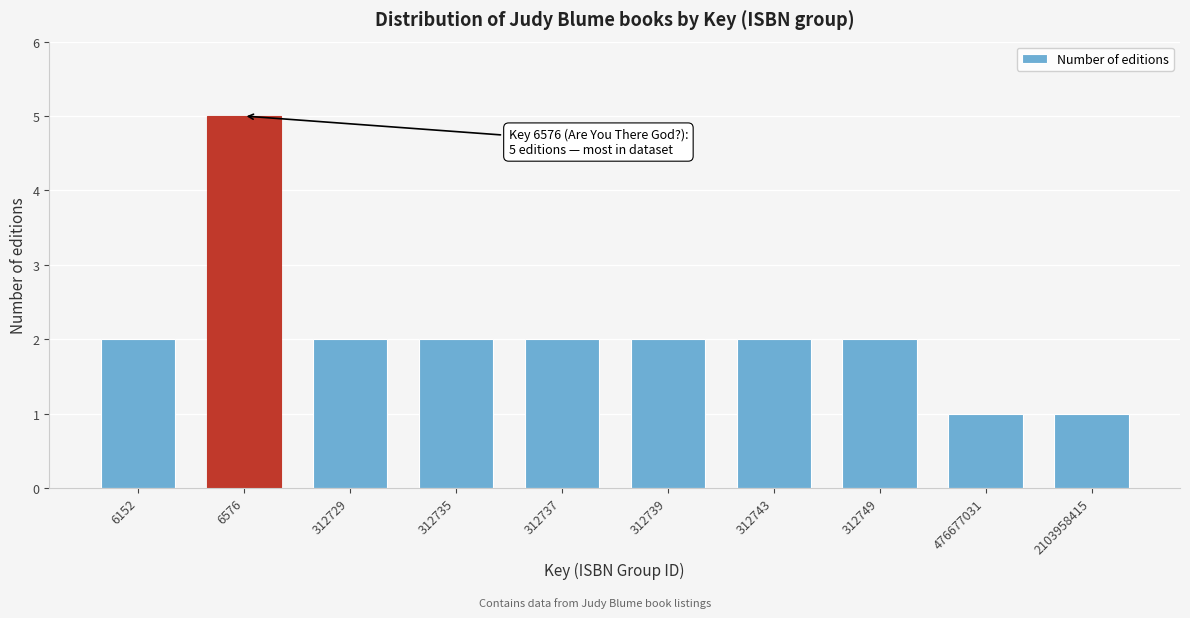

Reading right to left, list all the values displayed in this chart.

1	1	2	2	2	2	2	2	5	2